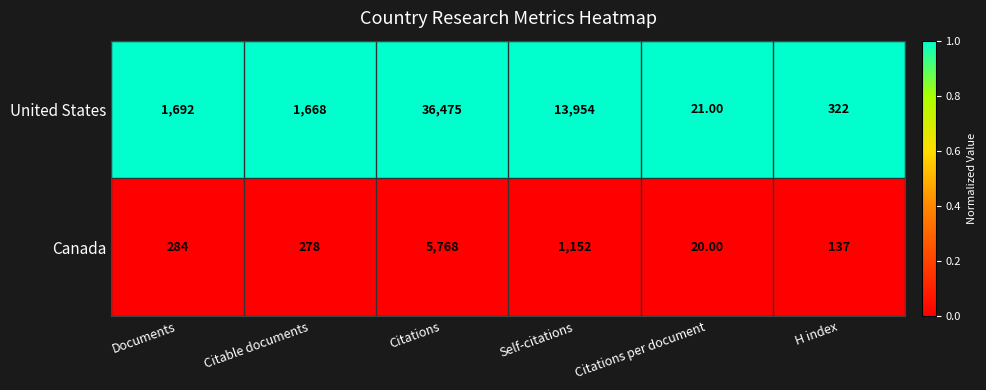

Which category has the highest value in the United States series?

Citations